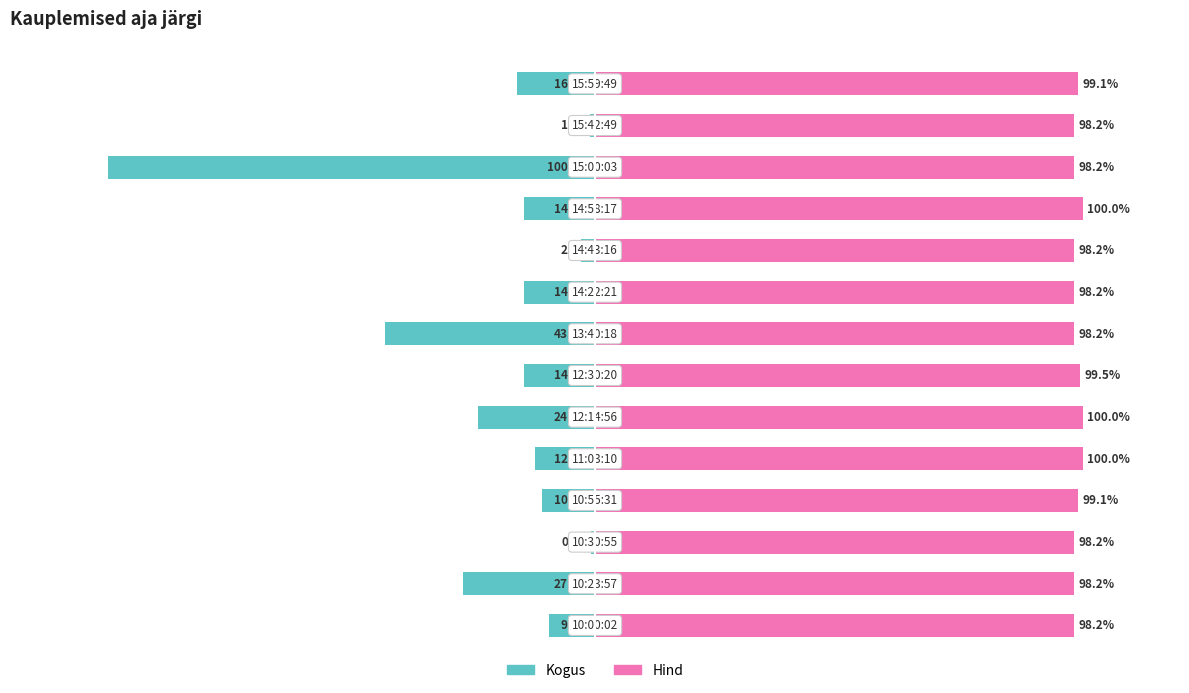

Reading left to right, list all the values displayed in this chart.

Kogus: -9.5	-27.0	-0.8	-10.9	-12.4	-24.1	-14.6	-43.1	-14.6	-2.9	-14.6	-100.0	-1.0	-16.1
Hind: 98.2	98.2	98.2	99.1	100.0	100.0	99.5	98.2	98.2	98.2	100.0	98.2	98.2	99.1